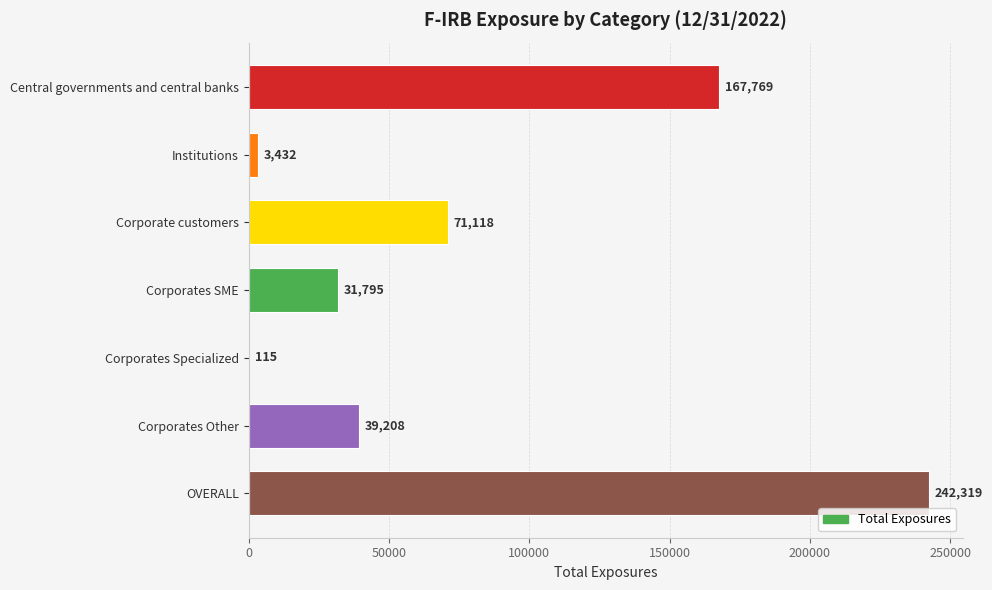

Which has a higher value, Corporates SME or Institutions?

Corporates SME